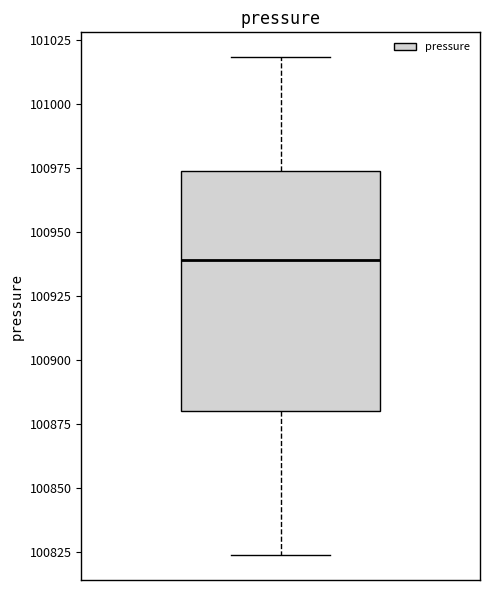

Where does the lower whisker of the box end on the y-axis? The values are not printed on the chart, so give them approximately, as read against the axis.

100825